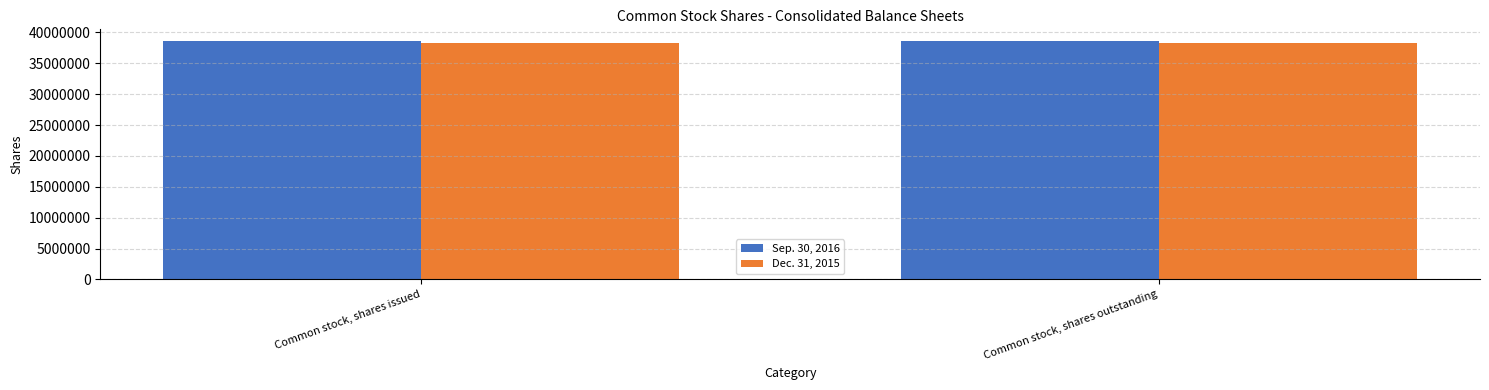

The Dec. 31, 2015 series shows 38359454 at Common stock, shares outstanding. True or false?

True